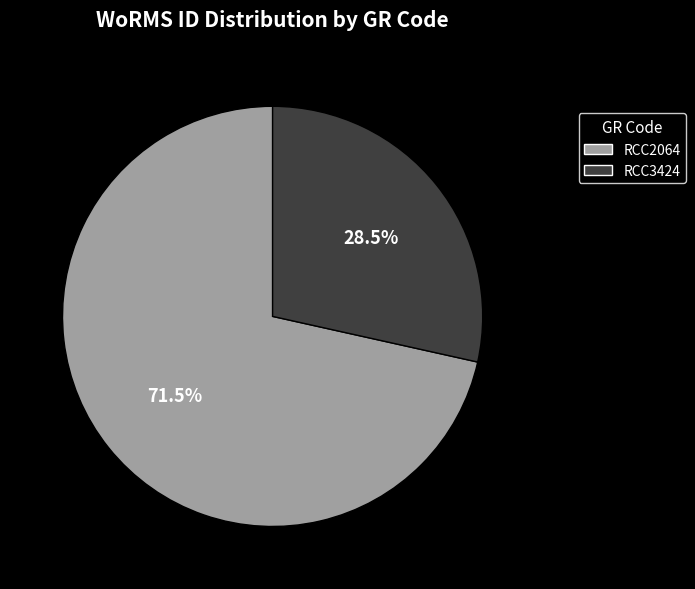

Rank the categories by value from highest to lowest.

RCC2064, RCC3424